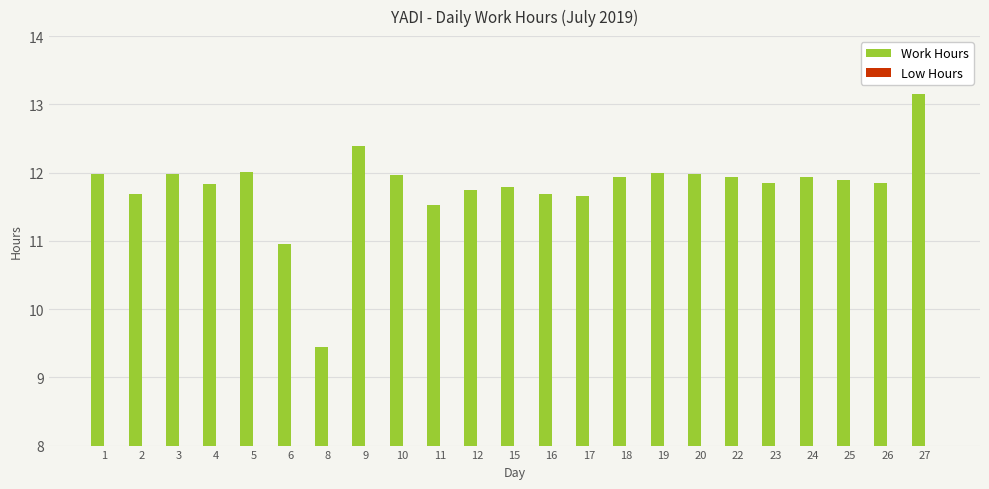

Approximately how many times larger is the value at 20 compared to 19?

1.0